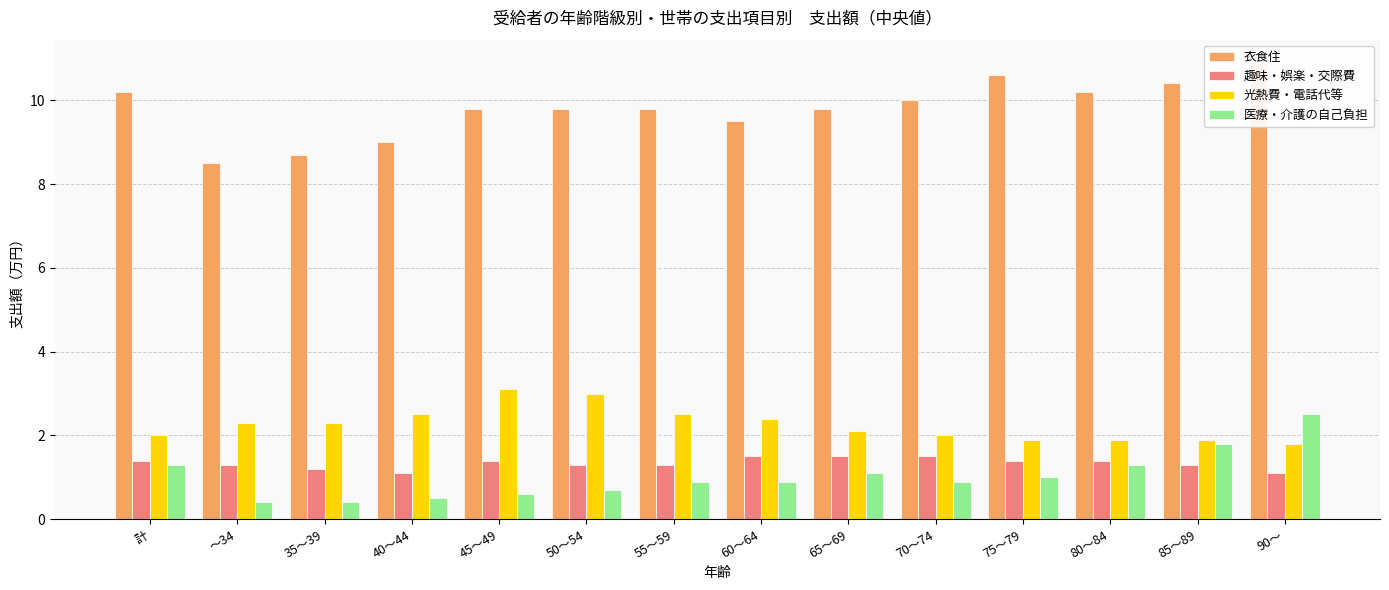

At which label is 光熱費・電話代等 closest to 2?

計